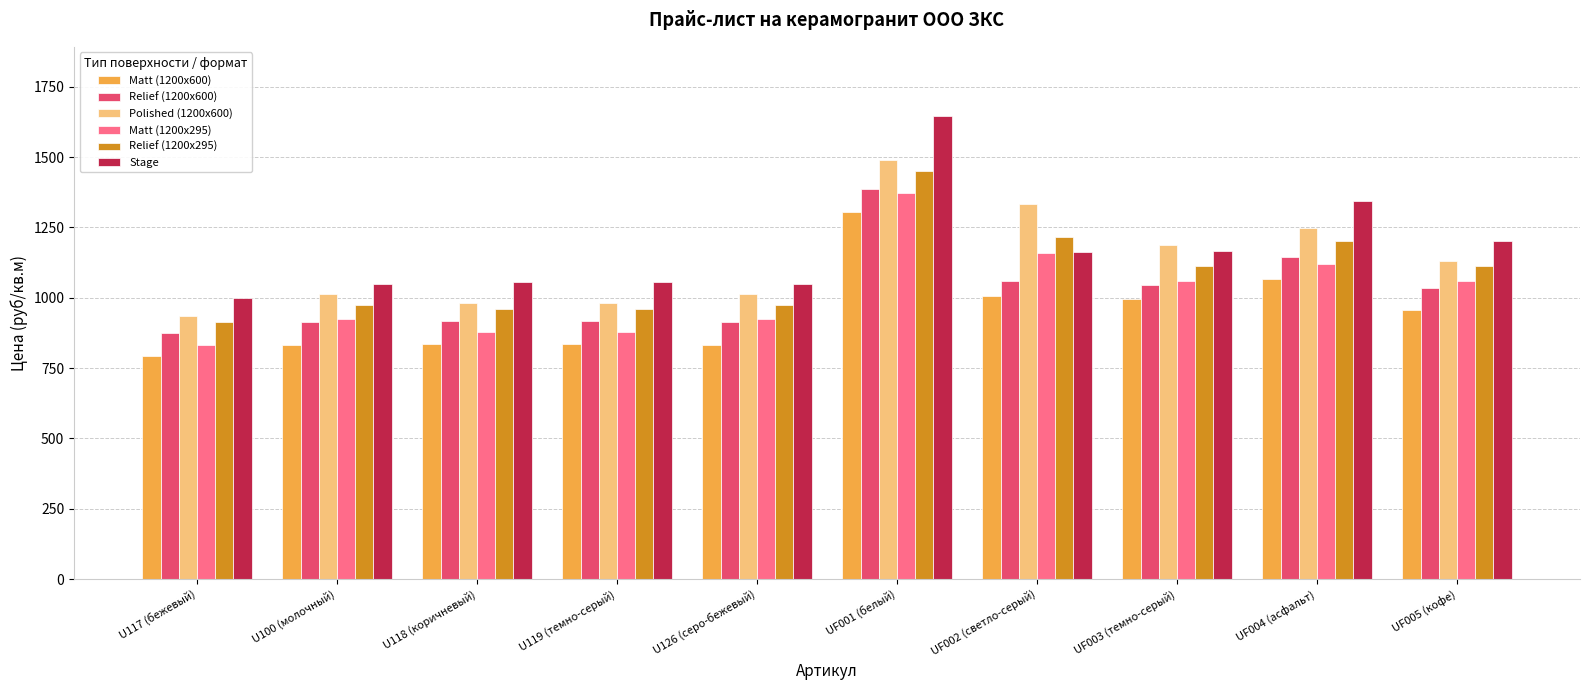

What are all the series names shown in the legend?

Matt (1200x600), Relief (1200x600), Polished (1200x600), Matt (1200x295), Relief (1200x295), Stage